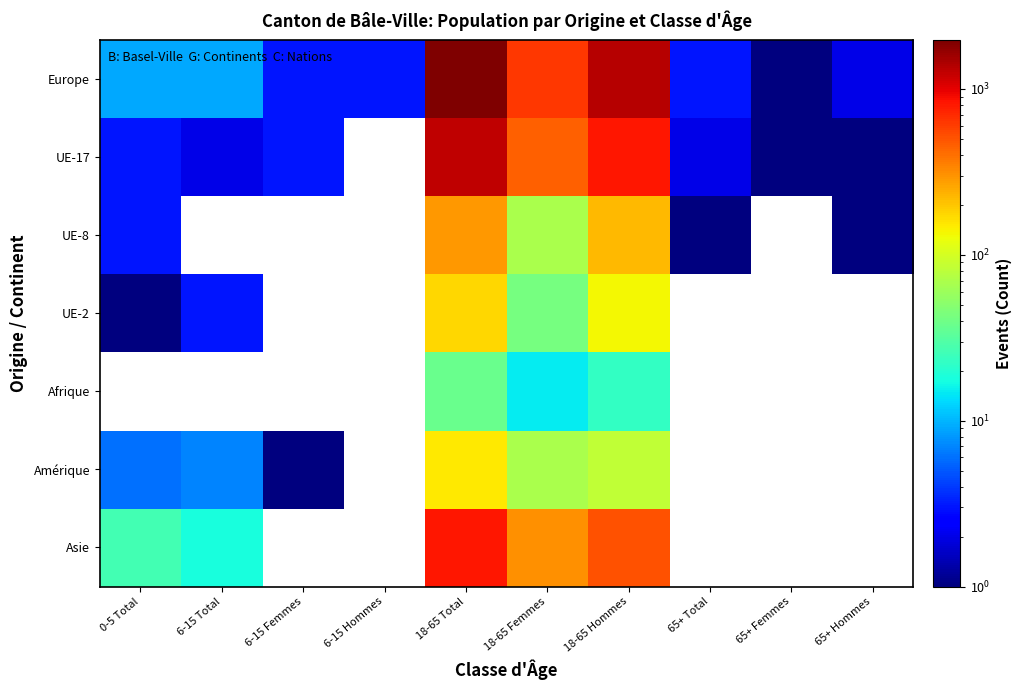

The Amérique series shows 3.9 at 6-15 Total. True or false?

False